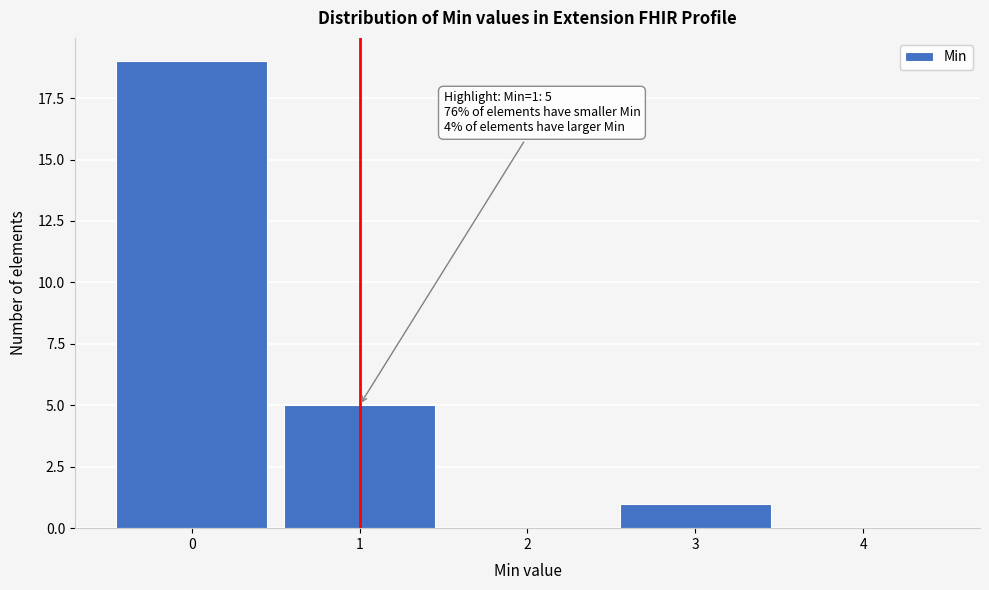

Which range on the x-axis has the tallest bar?

-0.5 to 0.5